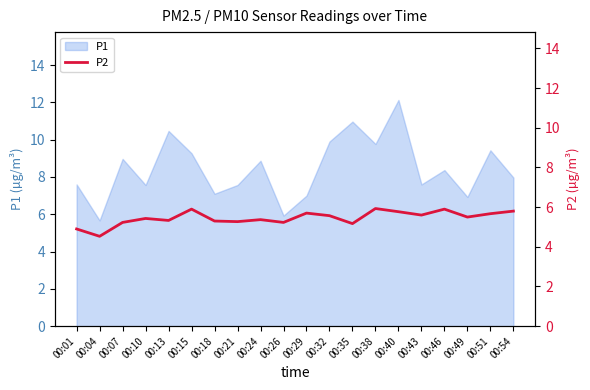

The value of P1 at 00:15 is 5.1. True or false?

False